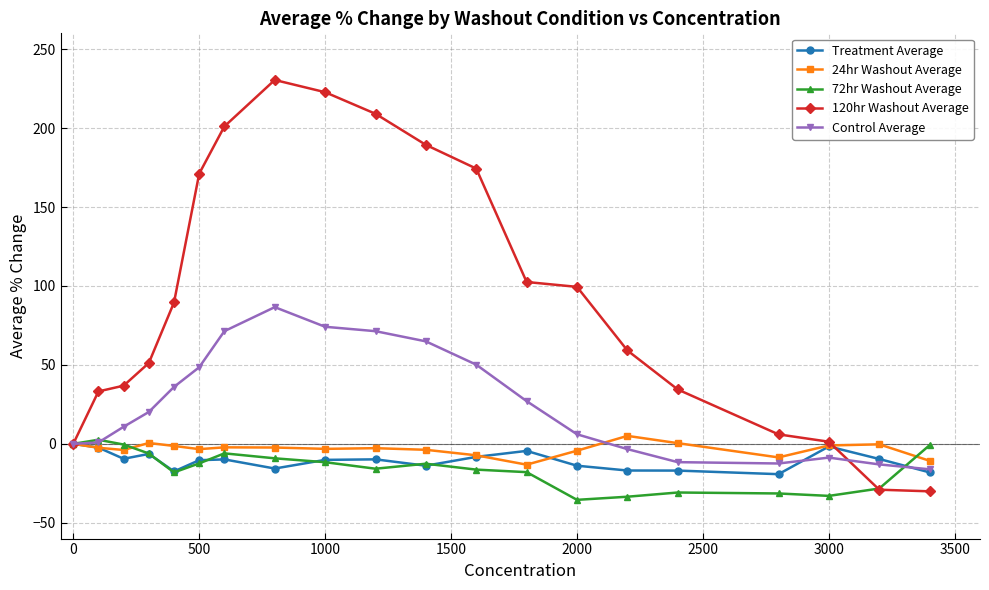

What is the difference between the maximum and second lowest values in the Treatment Average series?

18.1